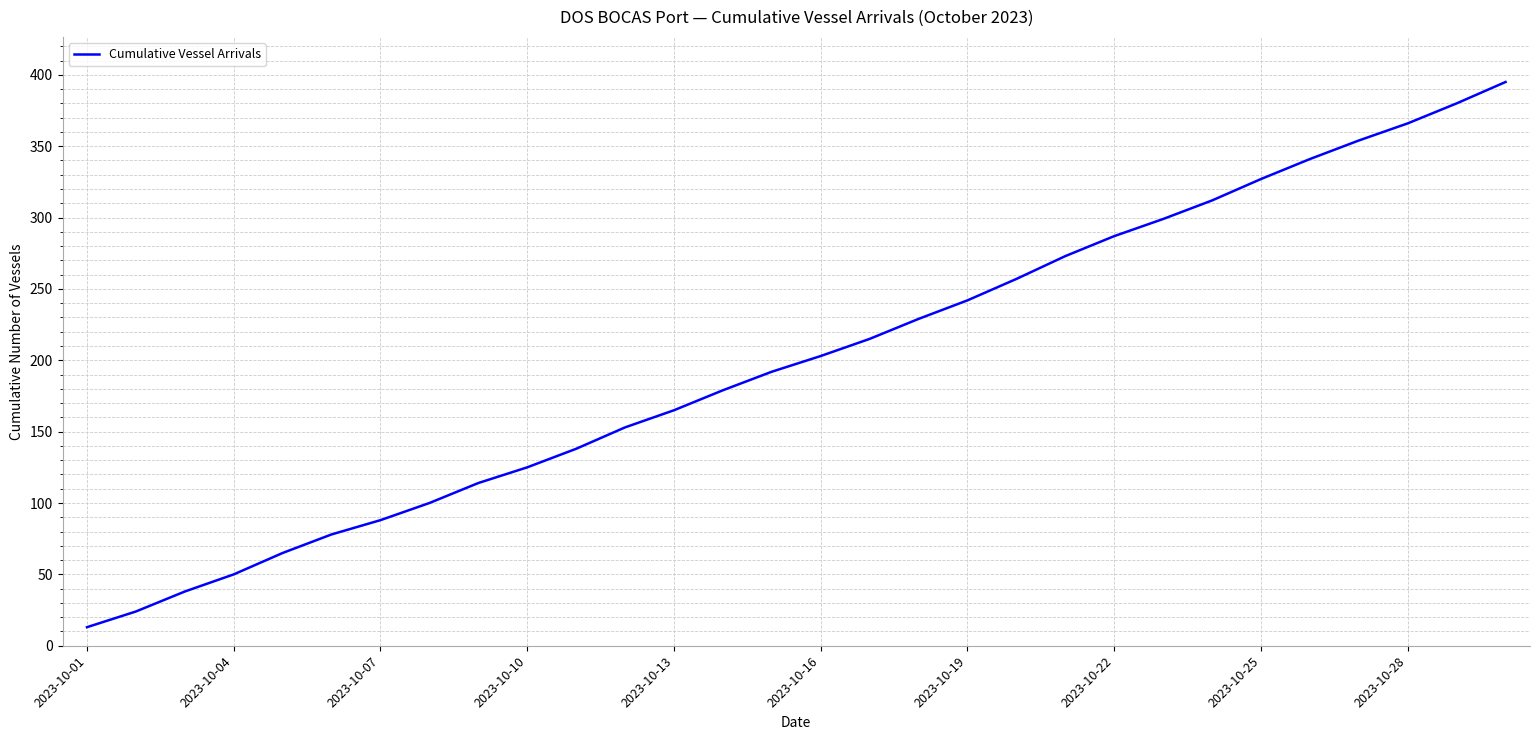

What is the minimum value shown in the chart?

13